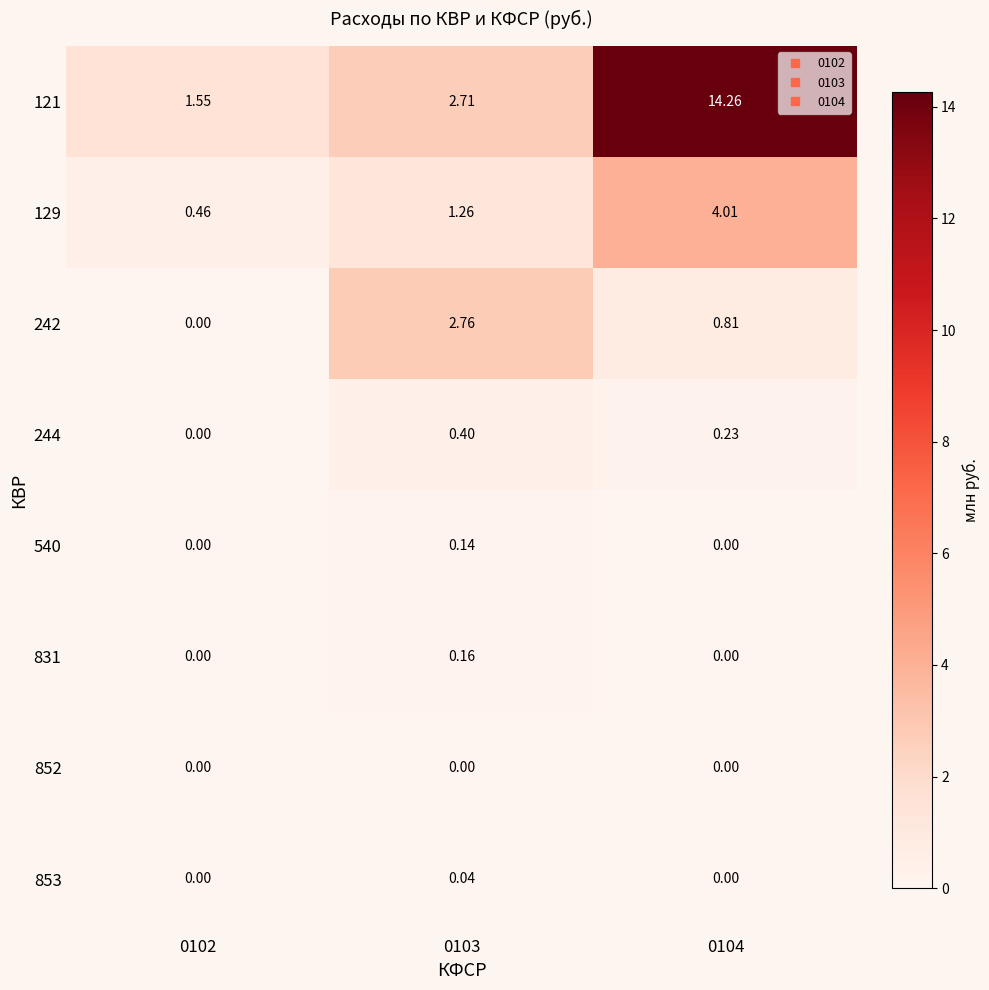

Rank the series at 0102 from highest to lowest value.

121, 129, 242, 244, 540, 831, 852, 853